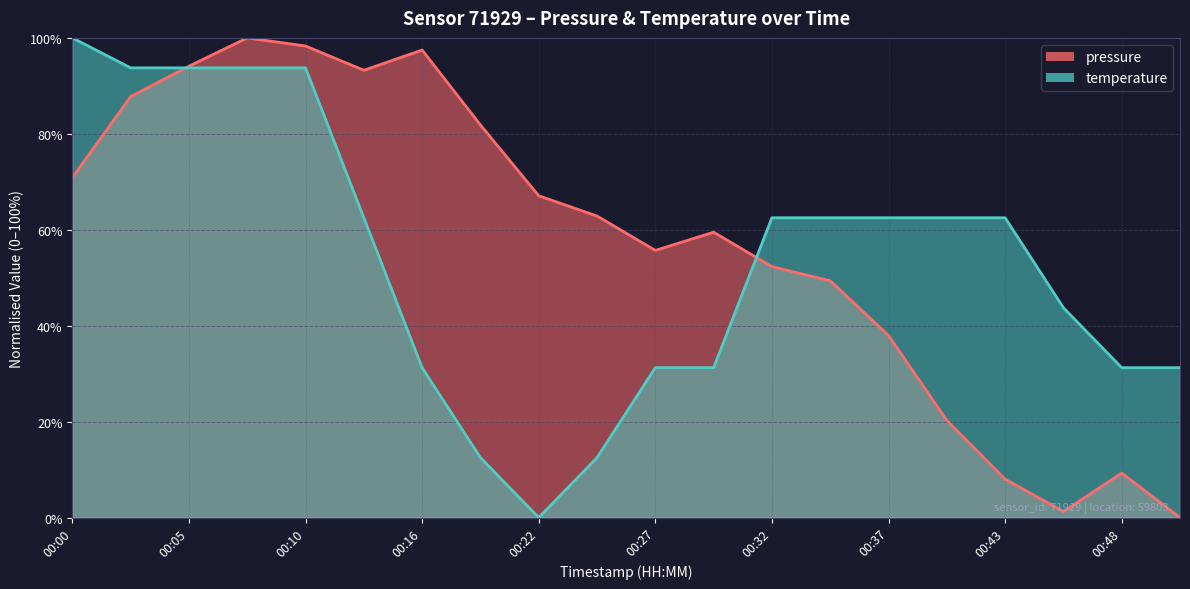

Which series ends up on top after the final intersection of temperature and pressure?

temperature